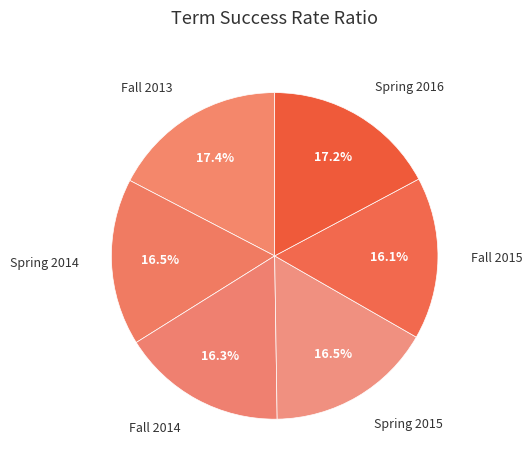

Rank the categories by value from highest to lowest.

Fall 2013, Spring 2016, Spring 2014, Spring 2015, Fall 2014, Fall 2015